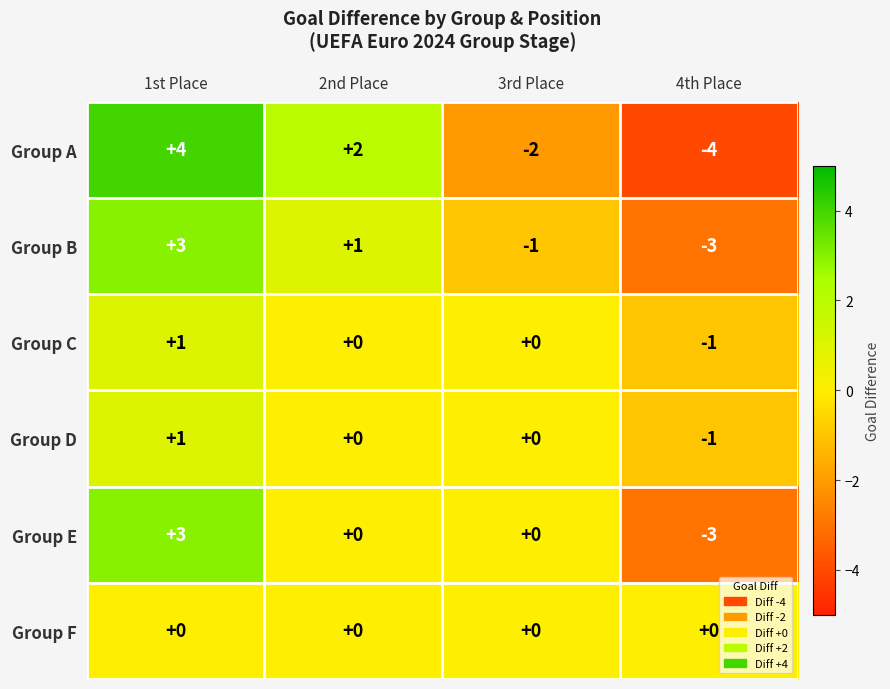

How many Group A values are between -2 and 4?

3